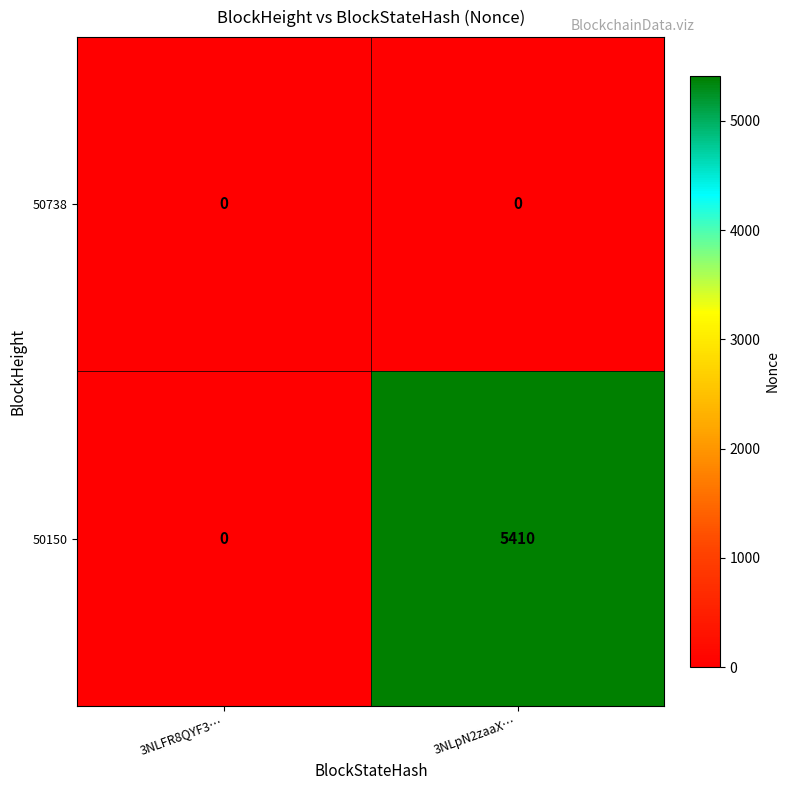

List the series in order of their overall mean, lowest first.

50738, 50150